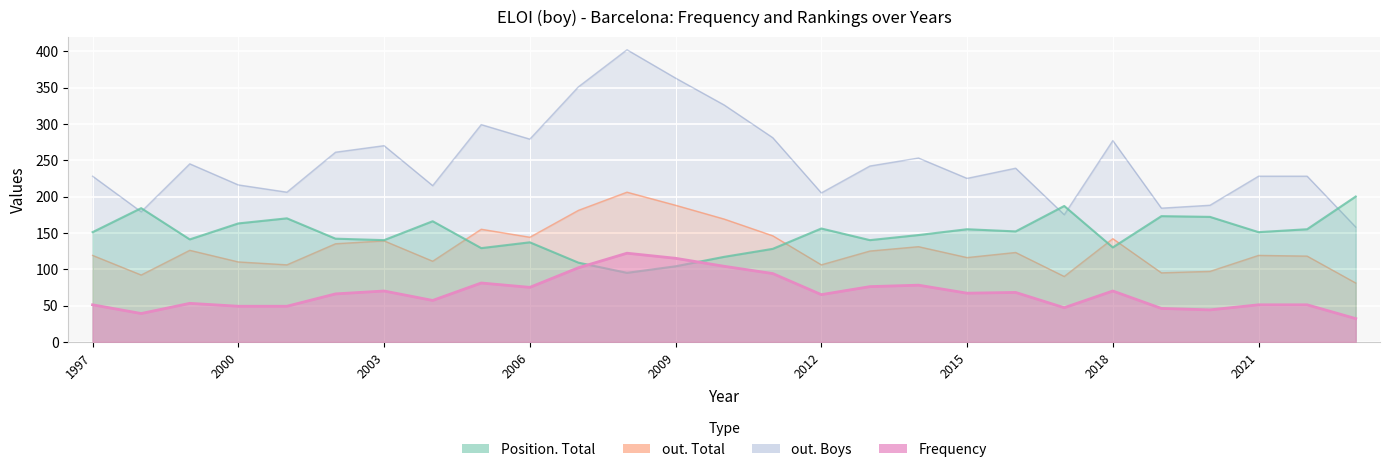

The out. Boys series shows 447 at 2018. True or false?

False